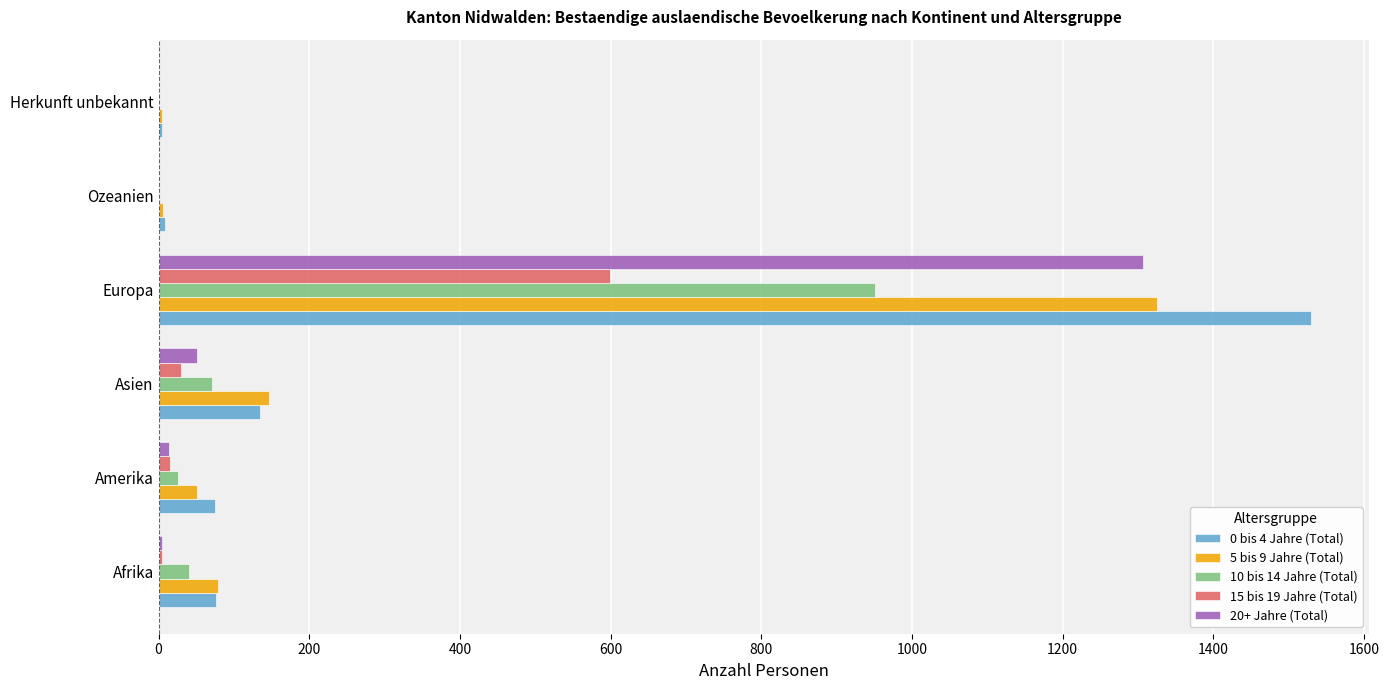

Which category has the highest value in the 0 bis 4 Jahre (Total) series?

Europa